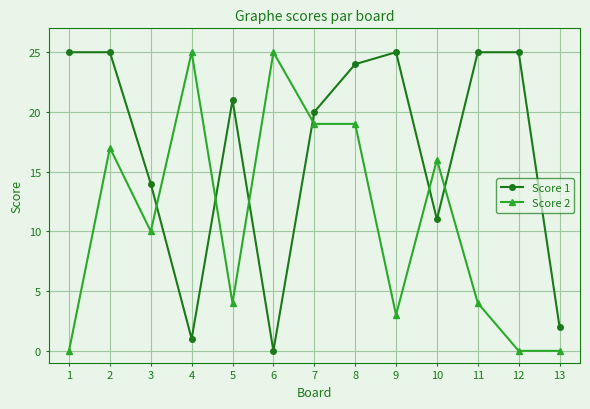

The value of Score 2 at 4 is 36. True or false?

False